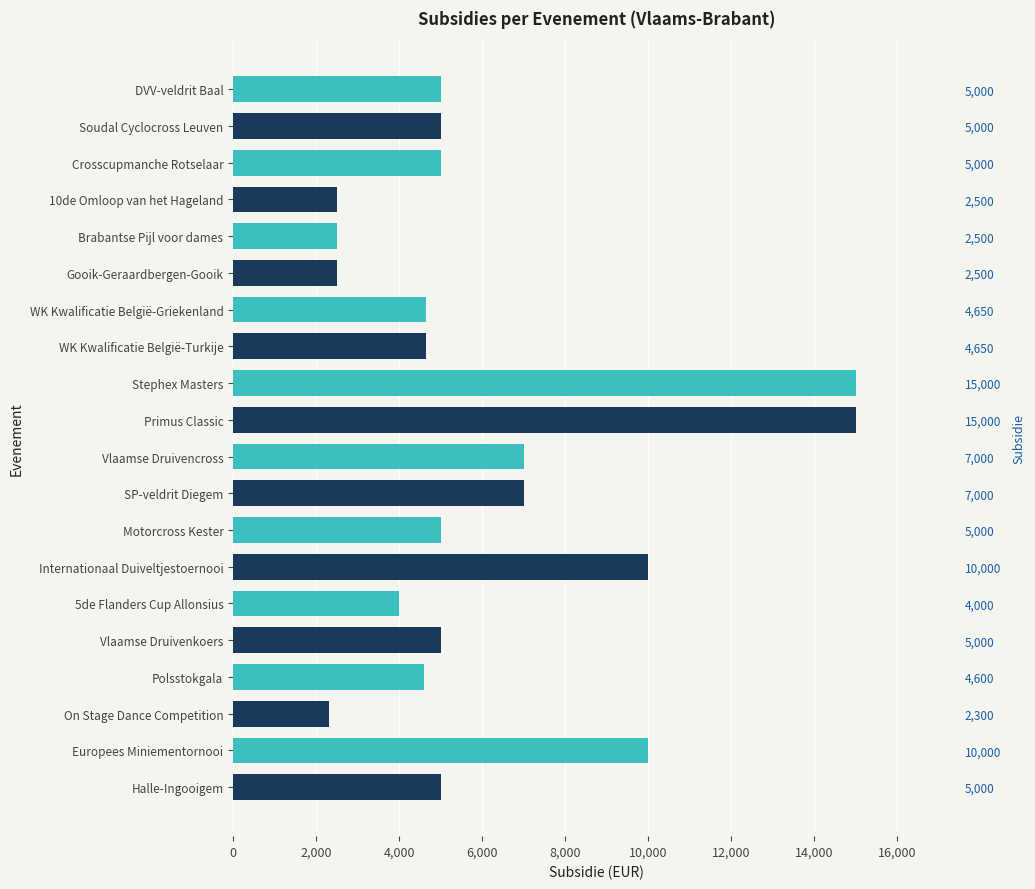

What is the average value?

6085